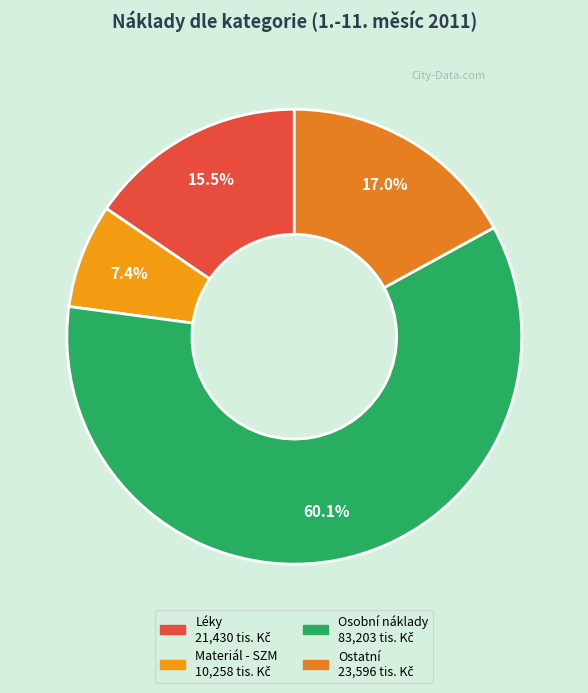

Rank the categories by value from lowest to highest.

Materiál - SZM, Léky, Ostatní, Osobní náklady